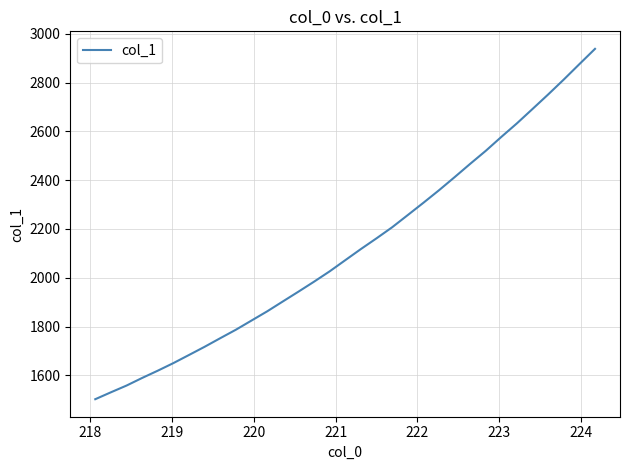

What is the smallest value displayed?

1502.4